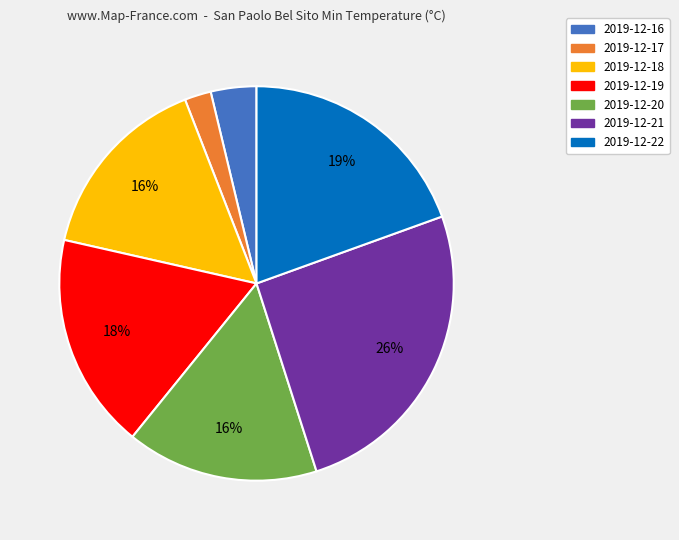

Does any single category account for the majority?

No